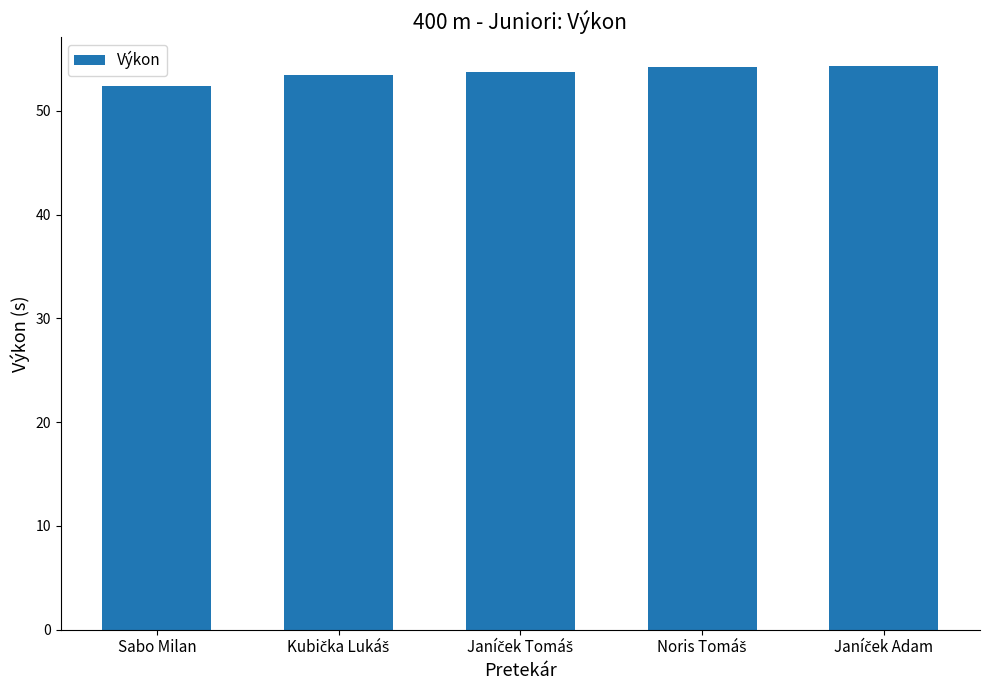

The value at Sabo Milan is 52.4. True or false?

True